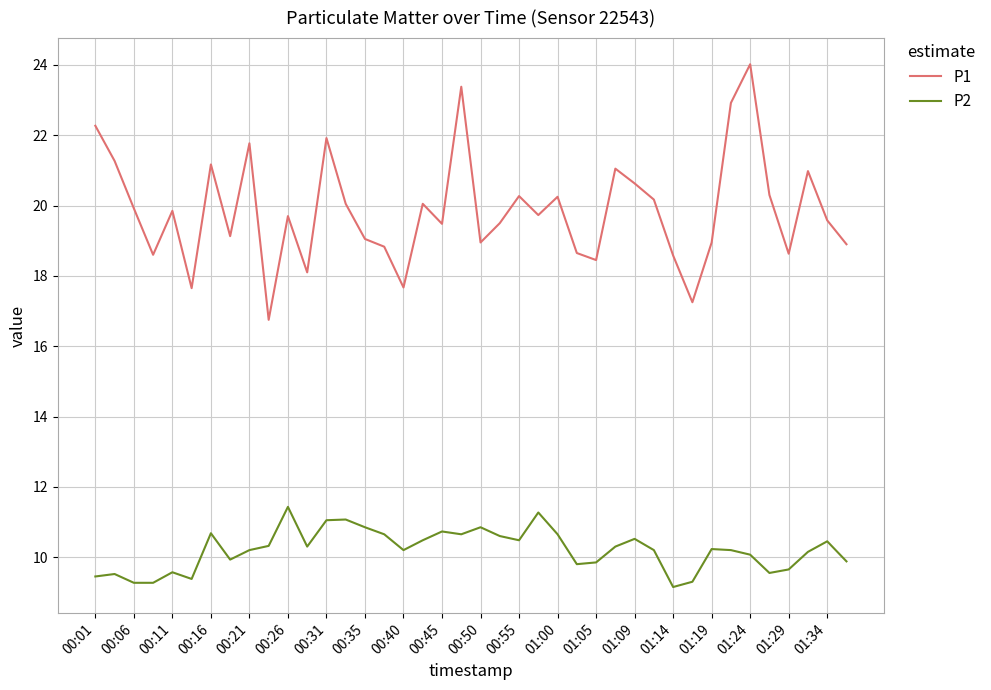

Rank the series by their average value, from highest to lowest.

P1, P2